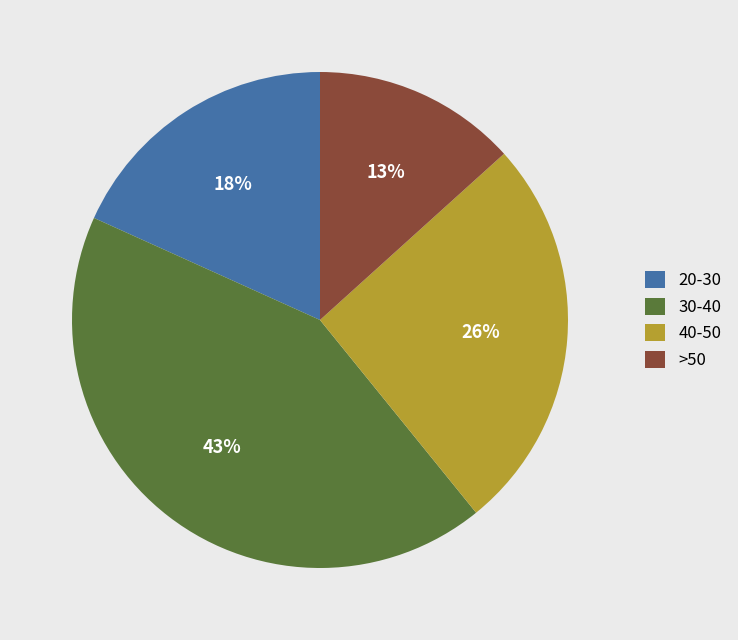

Is >50 the majority of the pie?

No